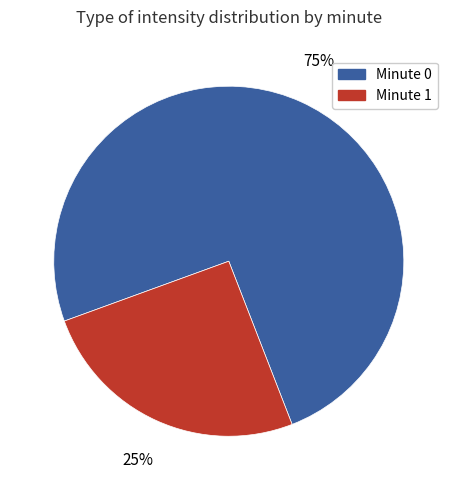

How many slices are in this pie chart?

2